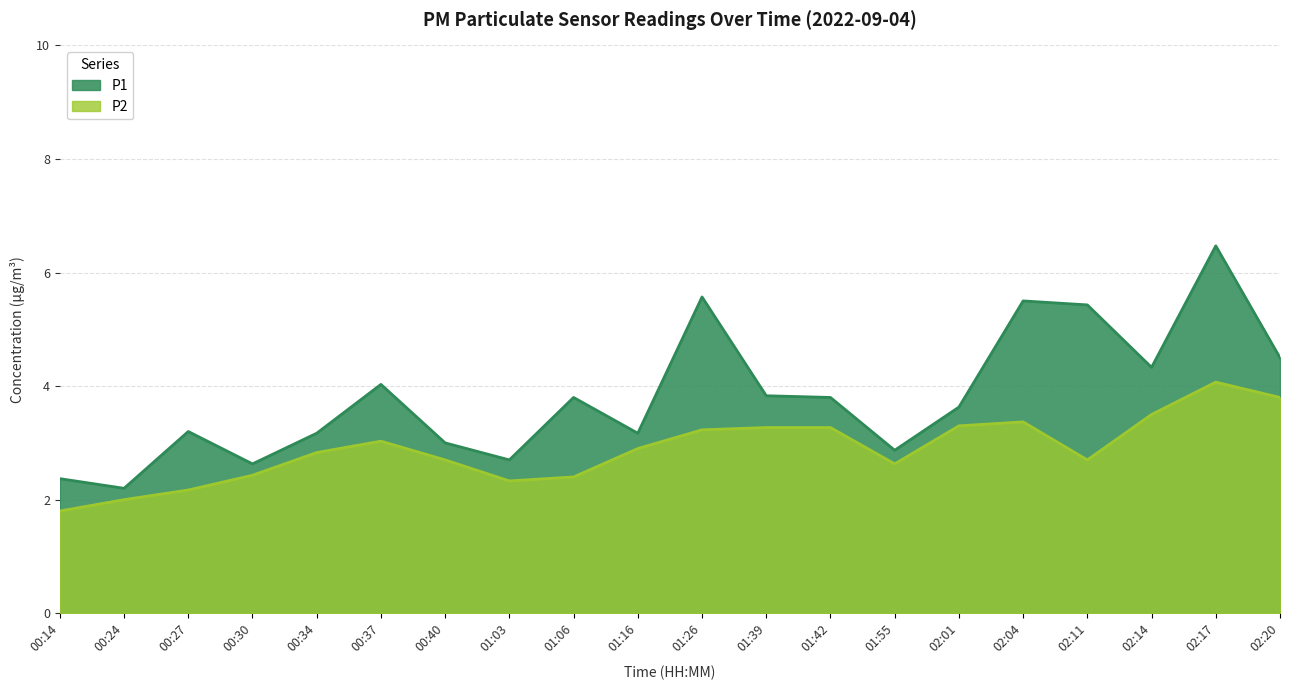

The P2 series shows 2.4 at 00:30. True or false?

True